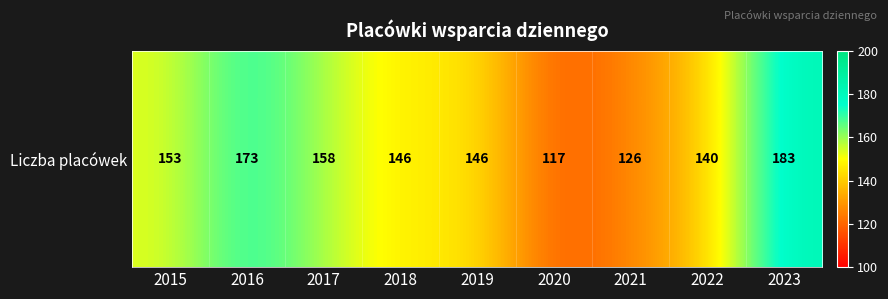

What is the difference between the maximum and second lowest values?

57